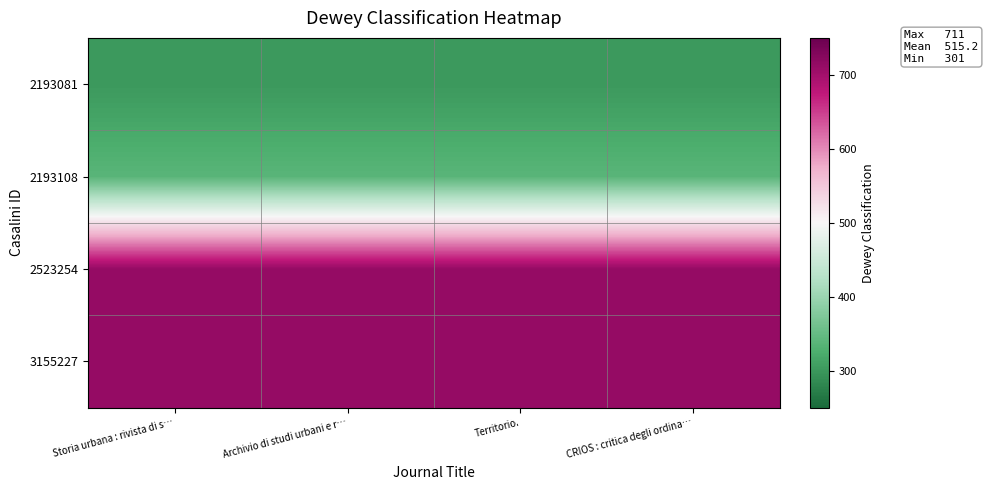

At how many categories does at least one series exceed 448?

4